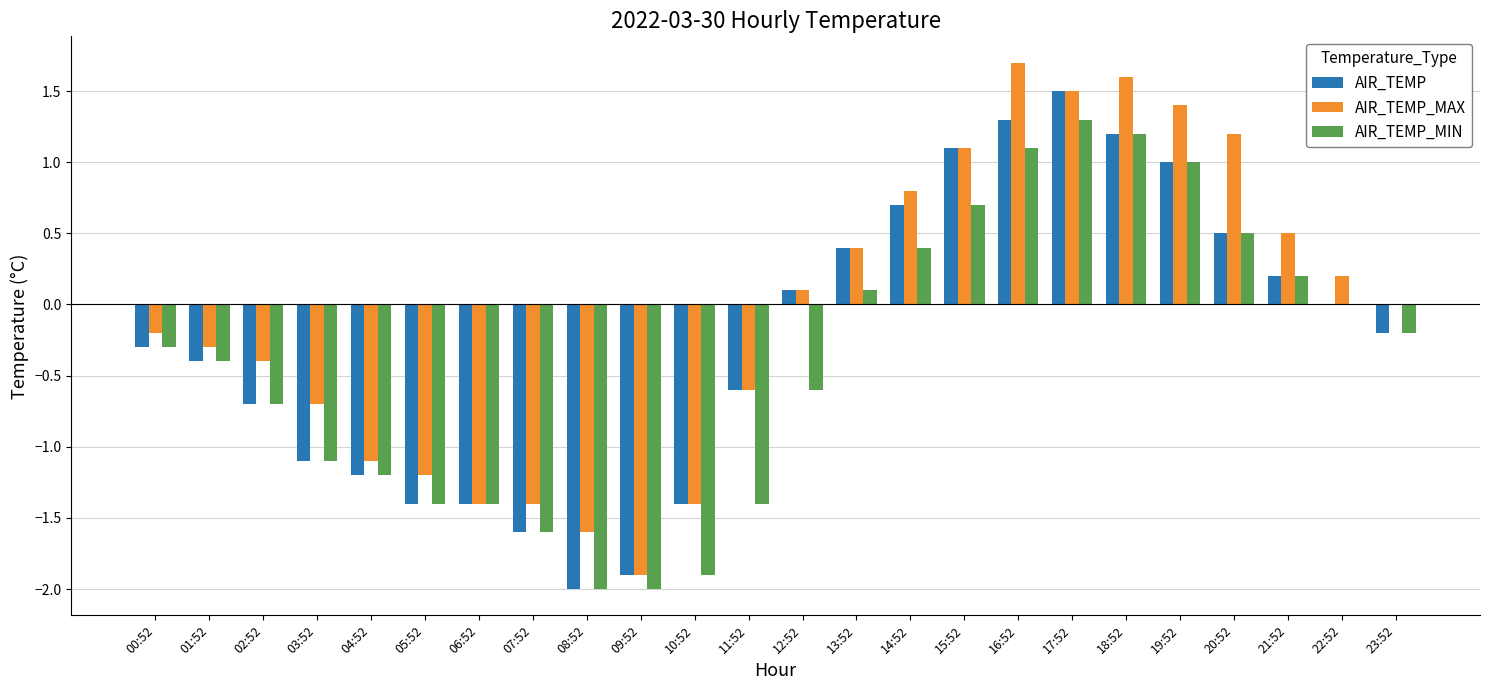

What is the maximum value shown in the chart?

1.7